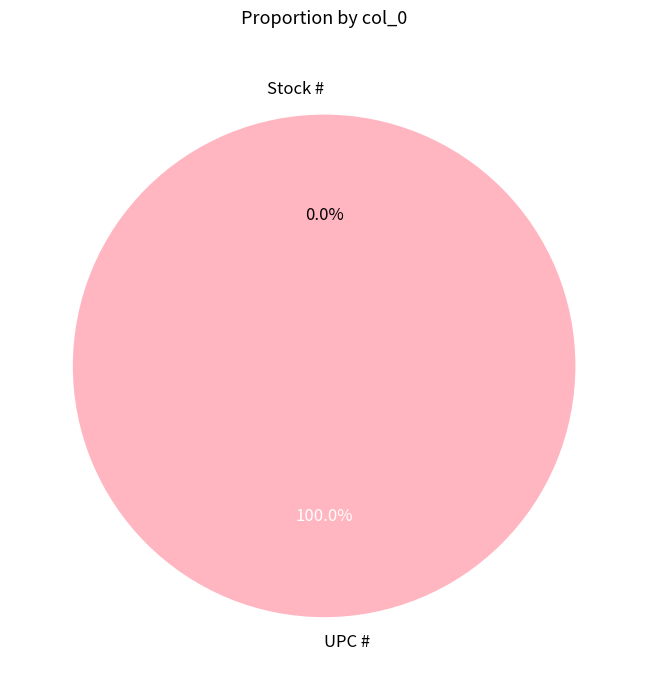

Which slice represents more than half of the pie?

UPC #